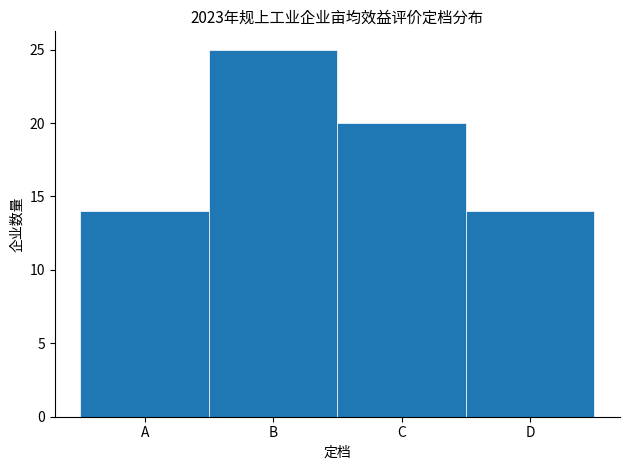

Reading right to left, list all the values displayed in this chart.

14	20	25	14